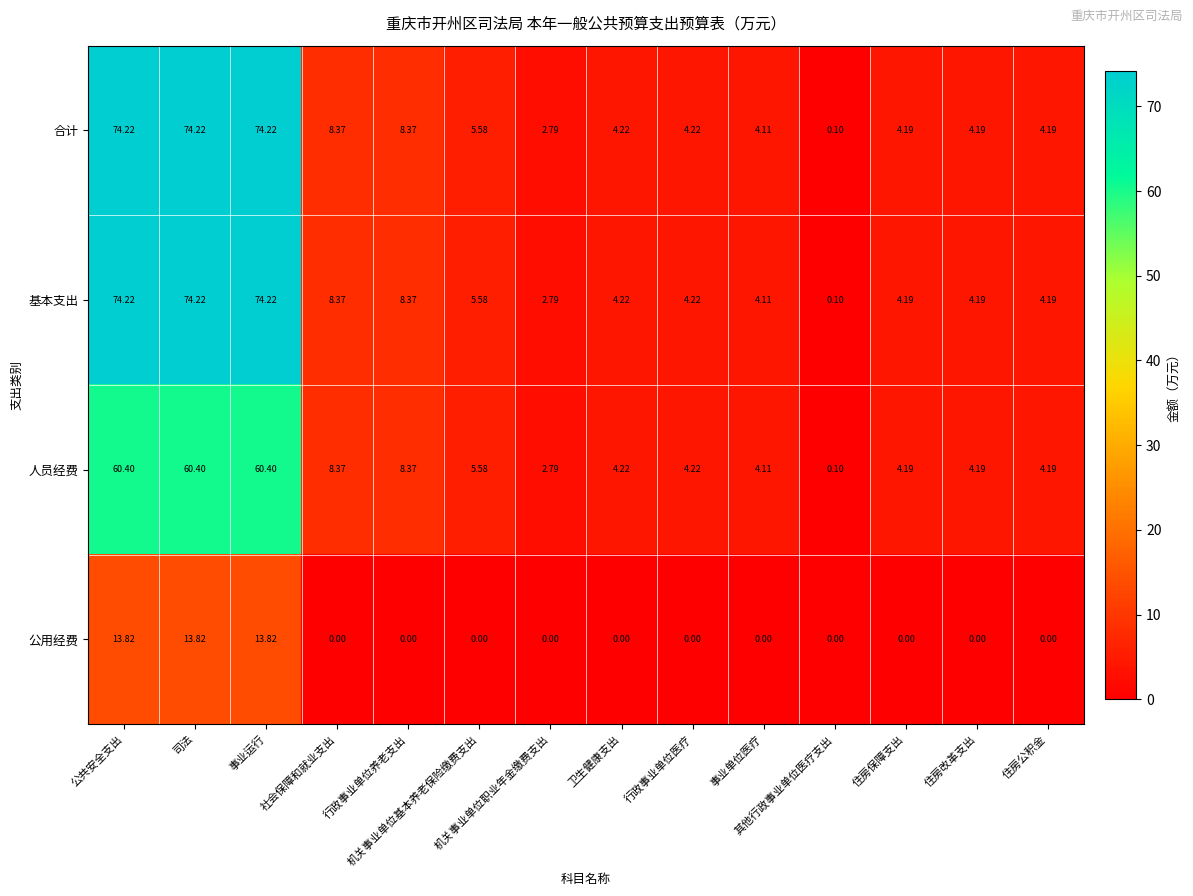

Which has a higher value, 公共安全支出 or 司法?

公共安全支出